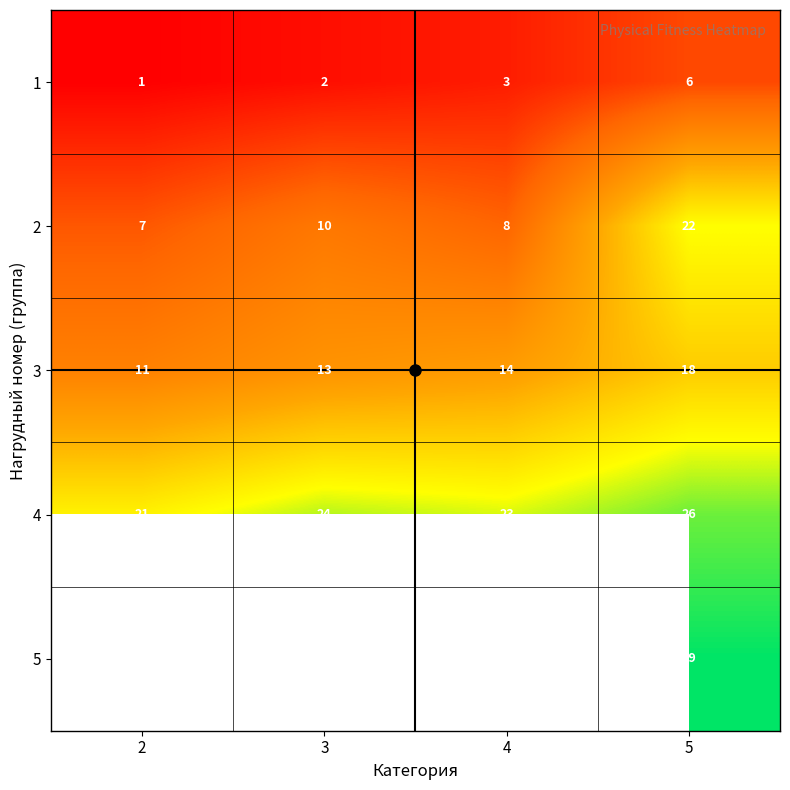

Is the value of 4 at 3 greater than the value of 2 at 3?

Yes